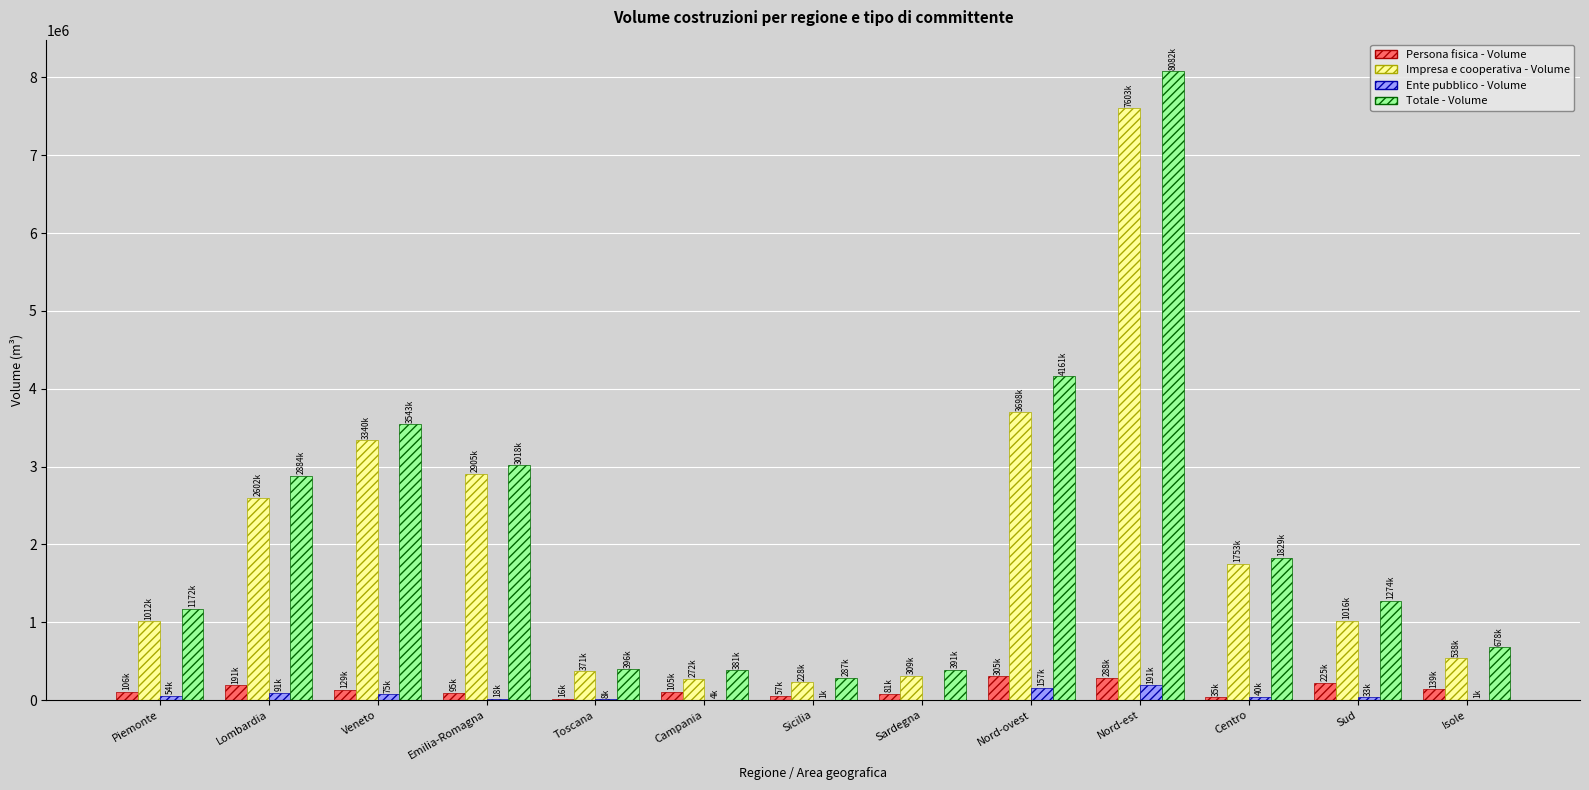

The value of Totale - Volume at Lombardia is 1778525. True or false?

False